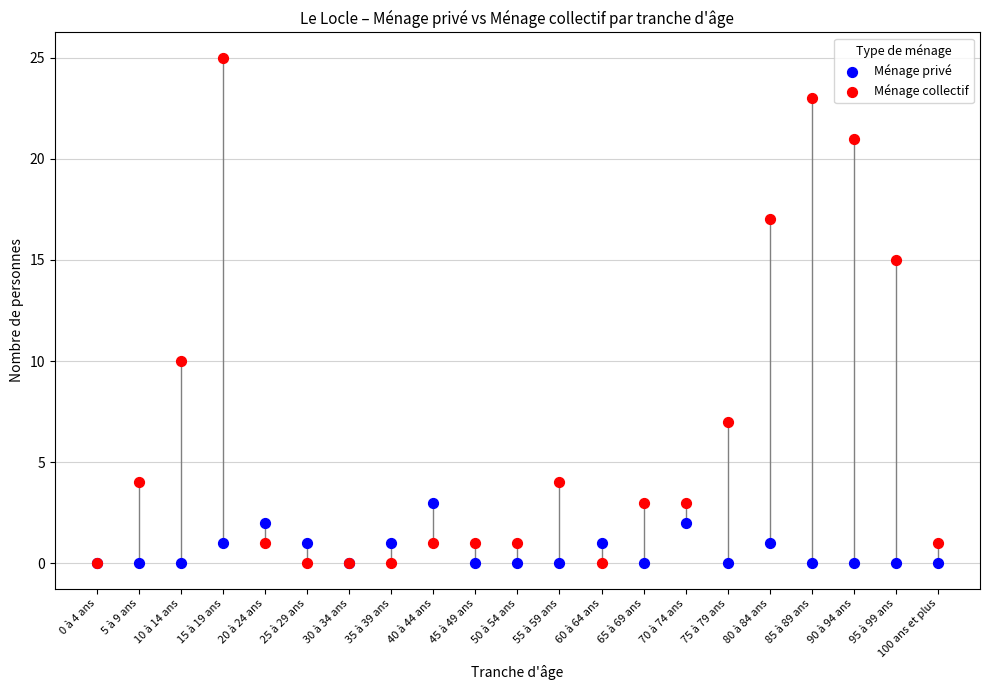

Across all series, what Y value is closest to 12?

10